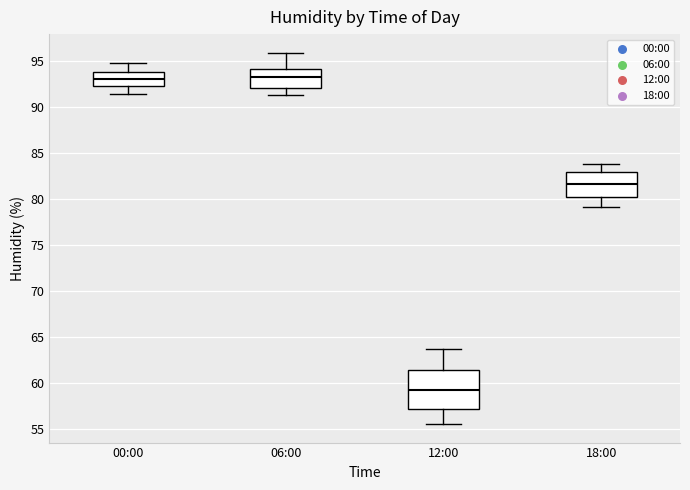

Which box has the lowest median line?

12:00